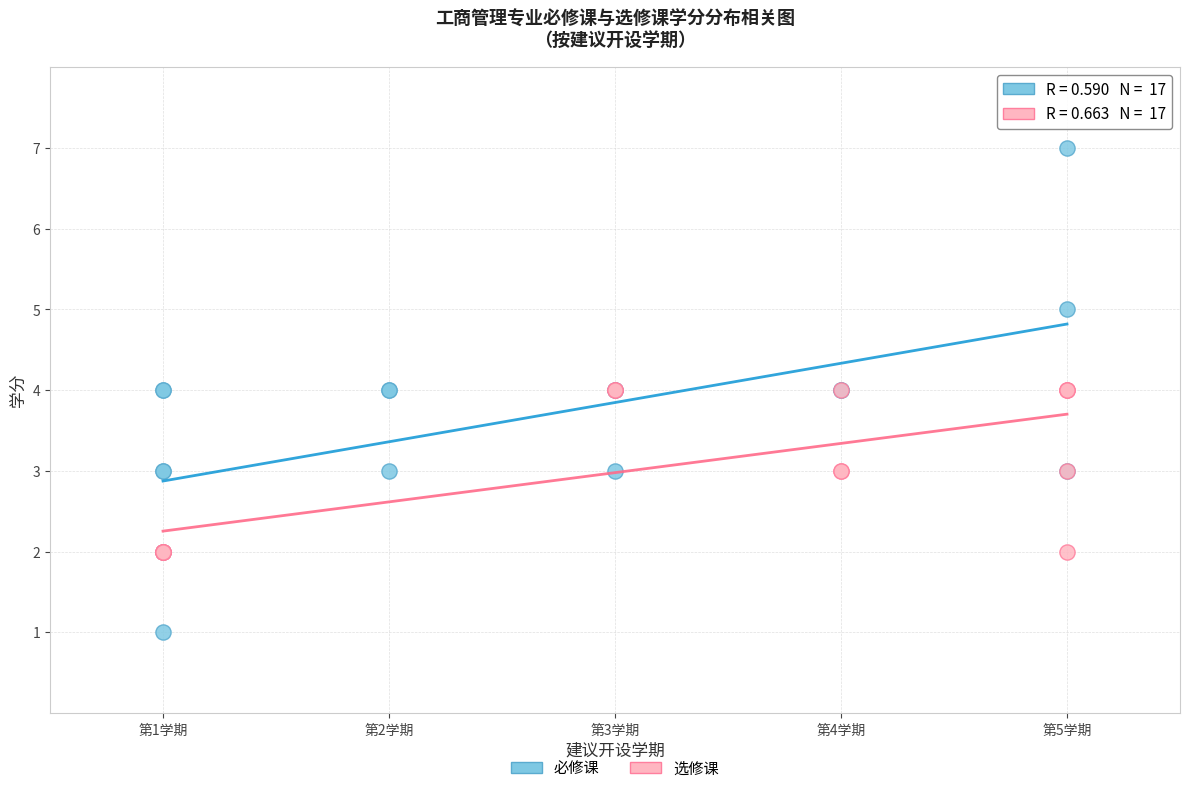

Which series has the widest spread of Y values?

必修课